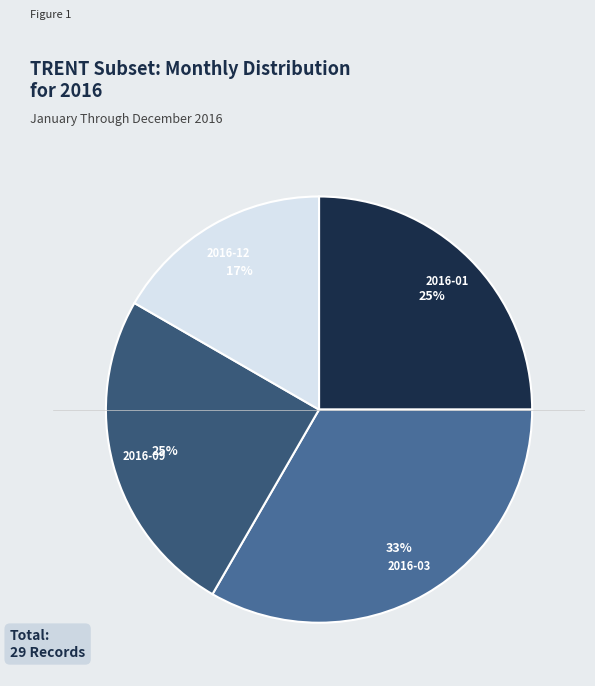

Is it true that 2016-03 is 42% of the pie?

False